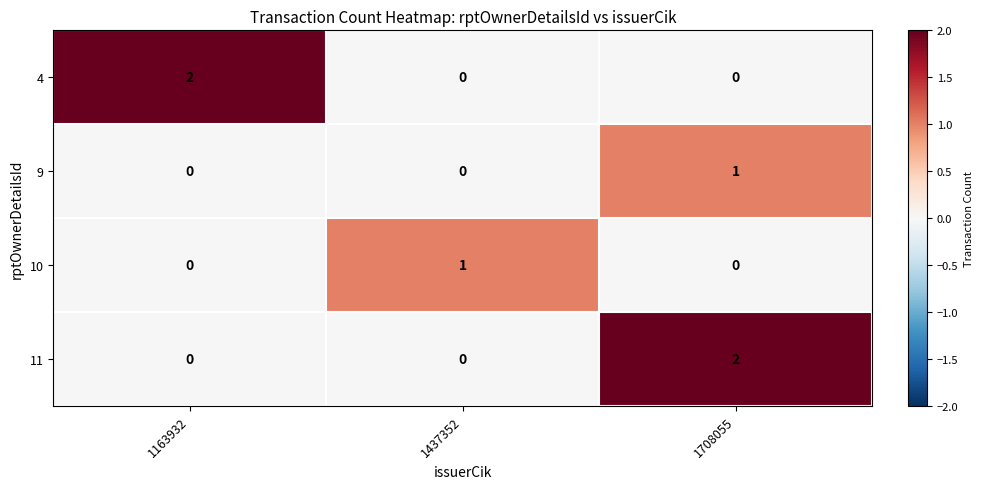

At which category is the sum across all series the highest?

1708055